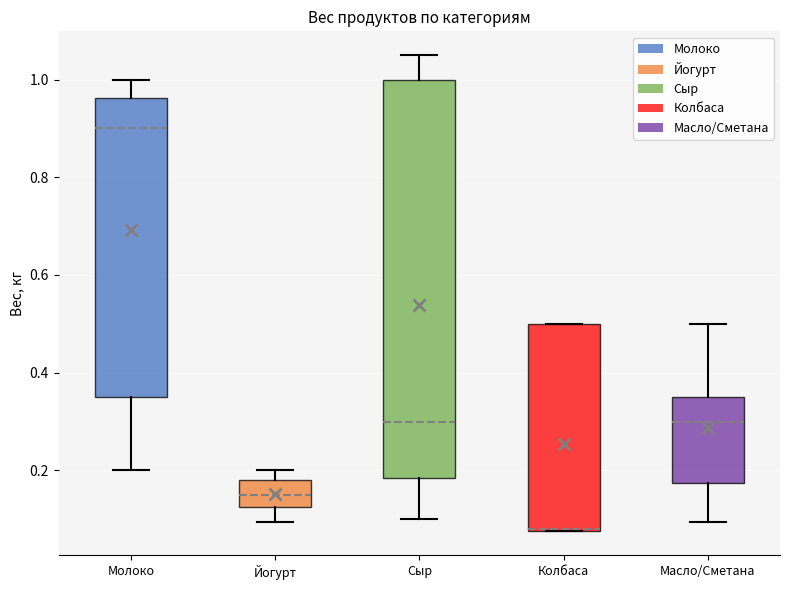

Reading left to right, read every box against the y-axis: the position of its median line, the range the box covers, and the ends of its whiskers. The values are not printed on the chart, so give them approximately, as read against the axis.

Молоко: median 0.90, box 0.36 to 0.96, whiskers 0.20 to 1.00
Йогурт: median 0.16, box 0.12 to 0.18, whiskers 0.10 to 0.20
Сыр: median 0.30, box 0.18 to 1.00, whiskers 0.10 to 1.06
Колбаса: median 0.08, box 0.08 to 0.50, whiskers 0.08 to 0.50
Масло/Сметана: median 0.30, box 0.18 to 0.36, whiskers 0.10 to 0.50